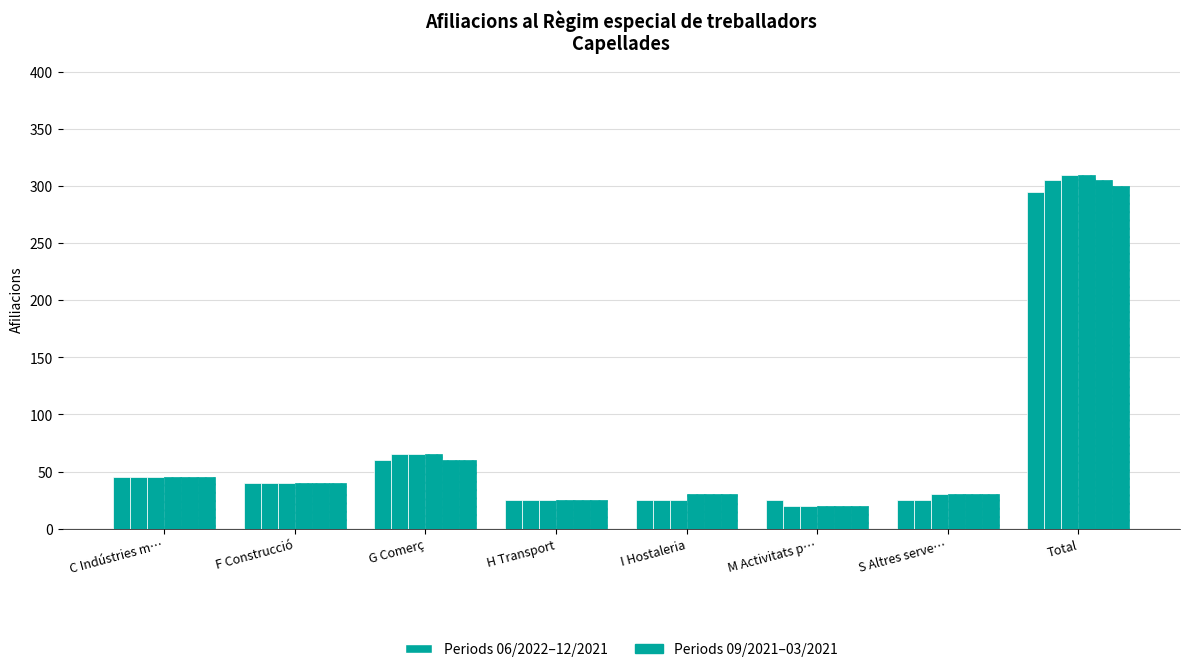

At which category is the sum across all series the highest?

Total